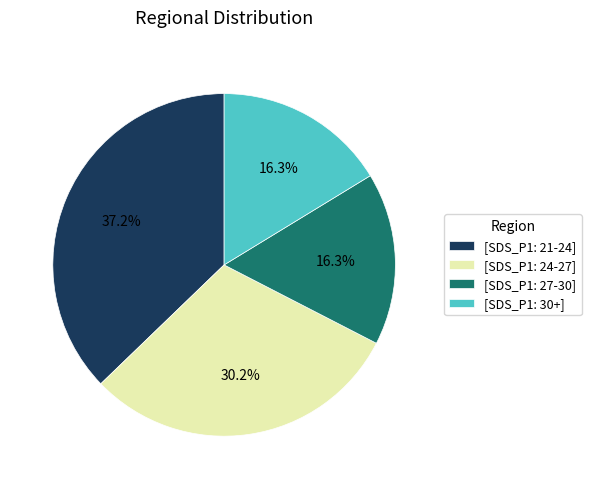

Does [SDS_P1: 21-24] represent more than half of the total?

No